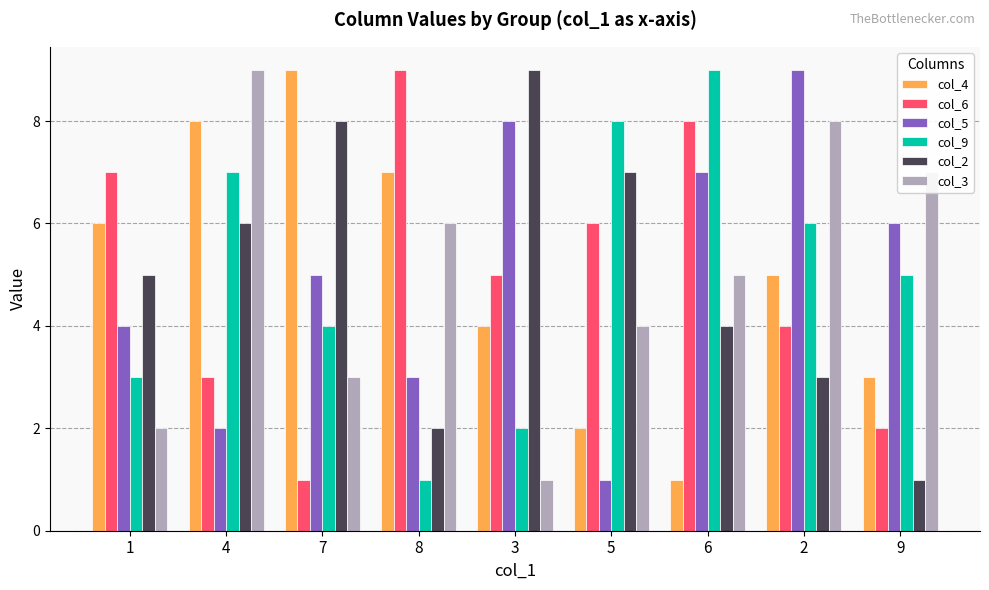

Count the number of data series in this chart.

6